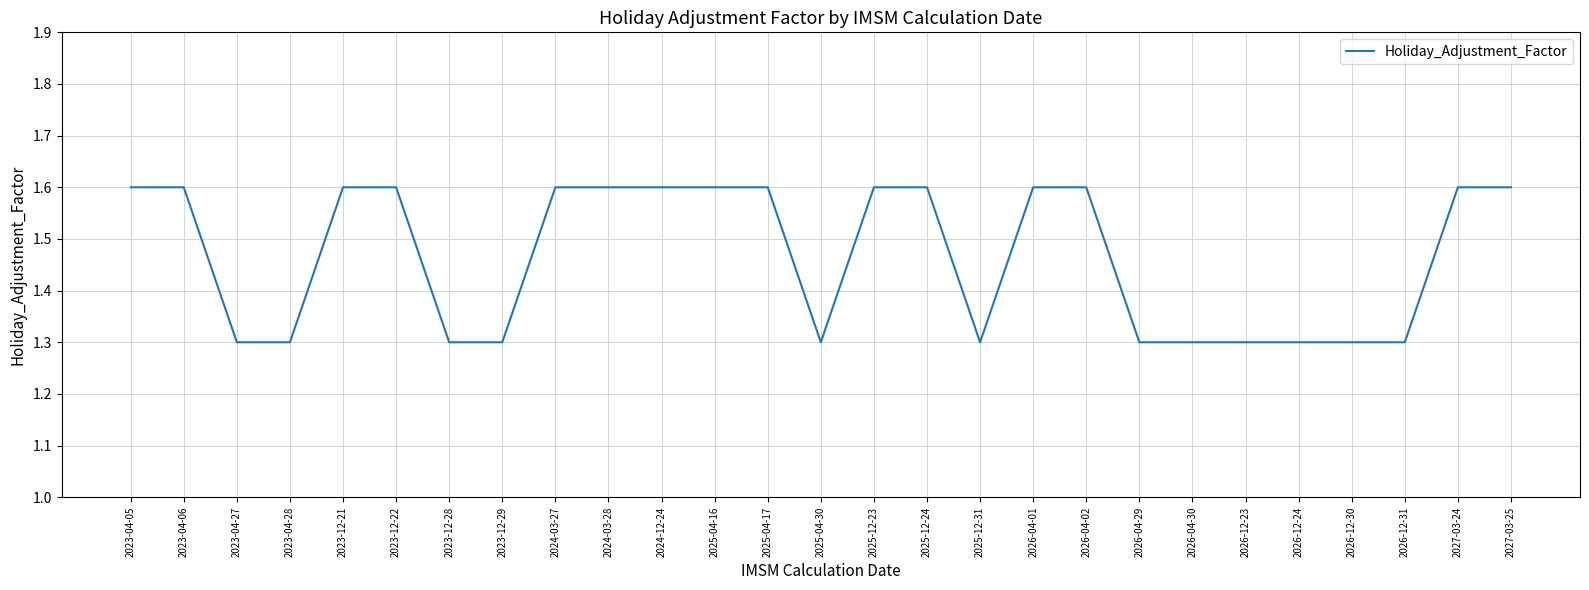

Reading right to left, transcribe all the data shown in this chart.

2027-03-25=1.6	2027-03-24=1.6	2026-12-31=1.3	2026-12-30=1.3	2026-12-24=1.3	2026-12-23=1.3	2026-04-30=1.3	2026-04-29=1.3	2026-04-02=1.6	2026-04-01=1.6	2025-12-31=1.3	2025-12-24=1.6	2025-12-23=1.6	2025-04-30=1.3	2025-04-17=1.6	2025-04-16=1.6	2024-12-24=1.6	2024-03-28=1.6	2024-03-27=1.6	2023-12-29=1.3	2023-12-28=1.3	2023-12-22=1.6	2023-12-21=1.6	2023-04-28=1.3	2023-04-27=1.3	2023-04-06=1.6	2023-04-05=1.6